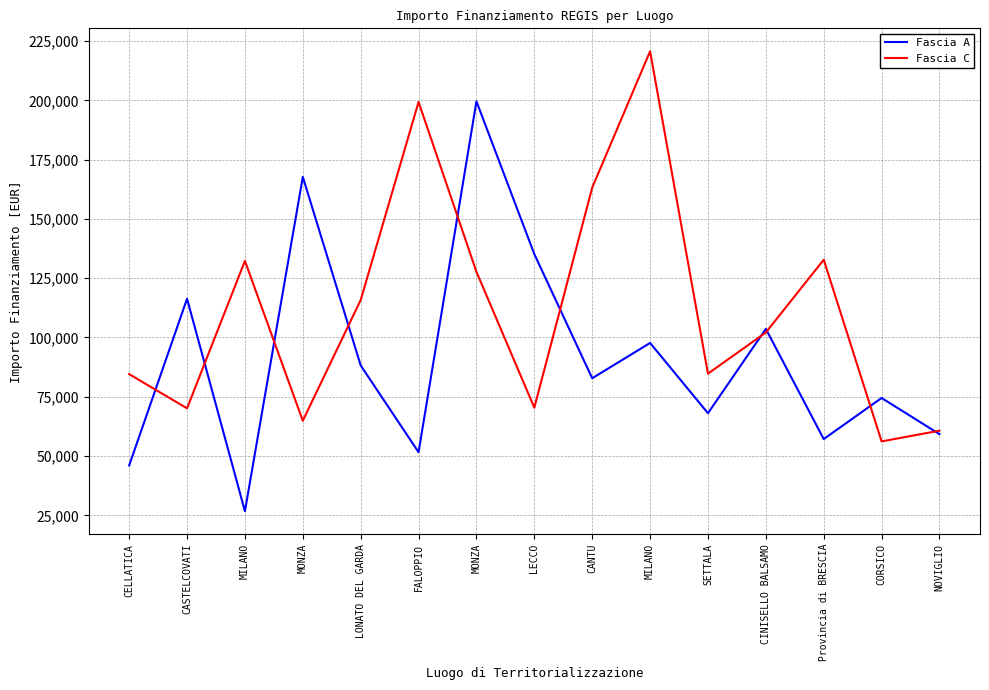

At which category is the sum across all series the highest?

MONZA